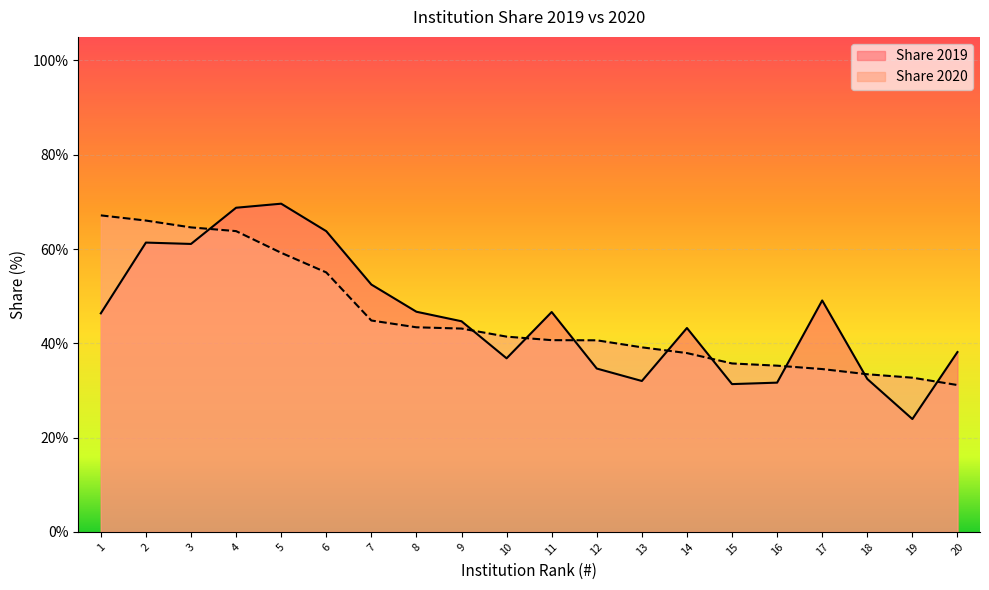

What is the value of the Share 2019 point at the 7th from the left?

52.5